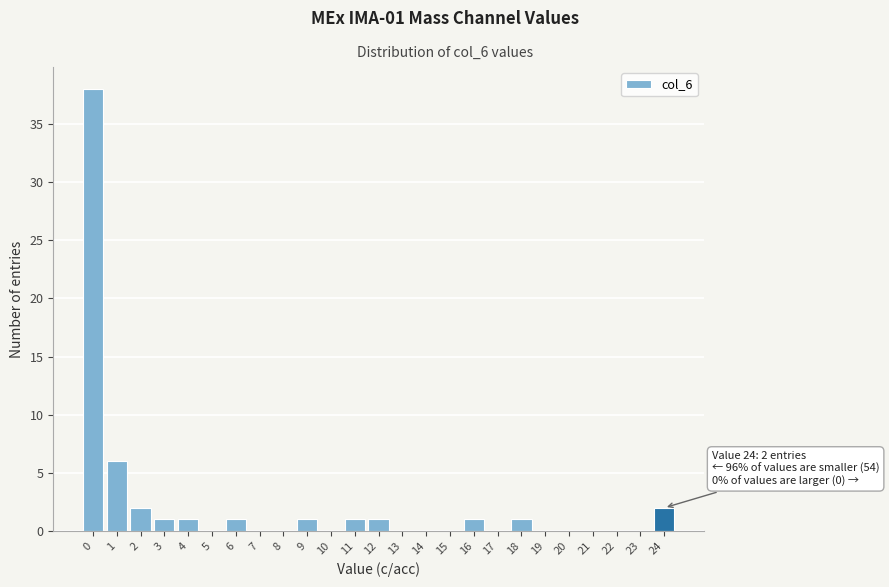

Reading right to left, transcribe all the data shown in this chart.

24=2	23=0	22=0	21=0	20=0	19=0	18=1	17=0	16=1	15=0	14=0	13=0	12=1	11=1	10=0	9=1	8=0	7=0	6=1	5=0	4=1	3=1	2=2	1=6	0=38